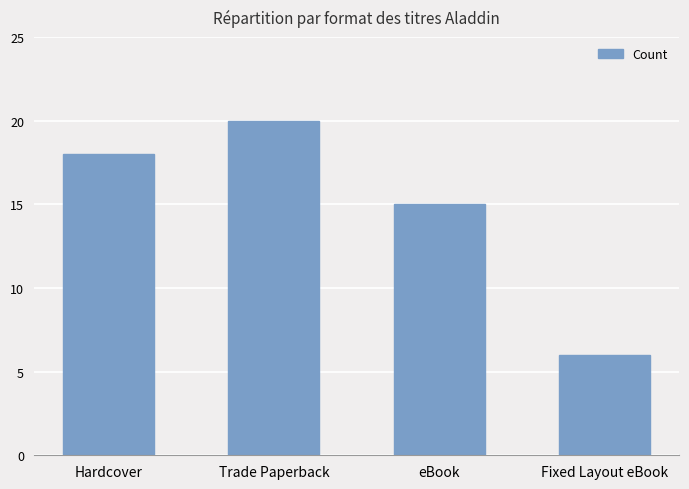

What is the change in value from Hardcover to Fixed Layout eBook?

-12